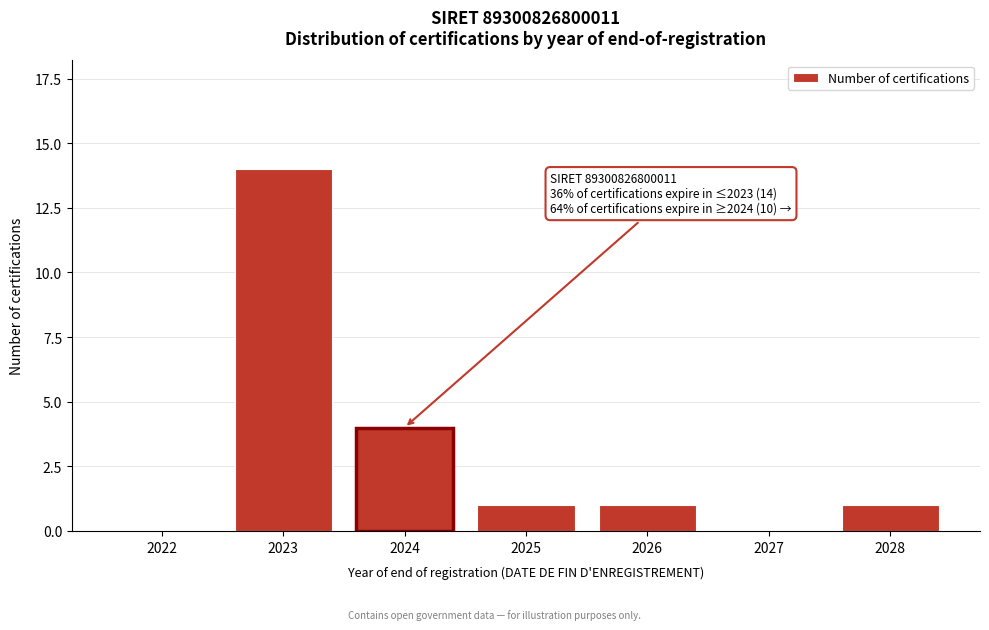

Reading left to right, list all the values displayed in this chart.

2022=0	2023=14	2024=4	2025=1	2026=1	2027=0	2028=1